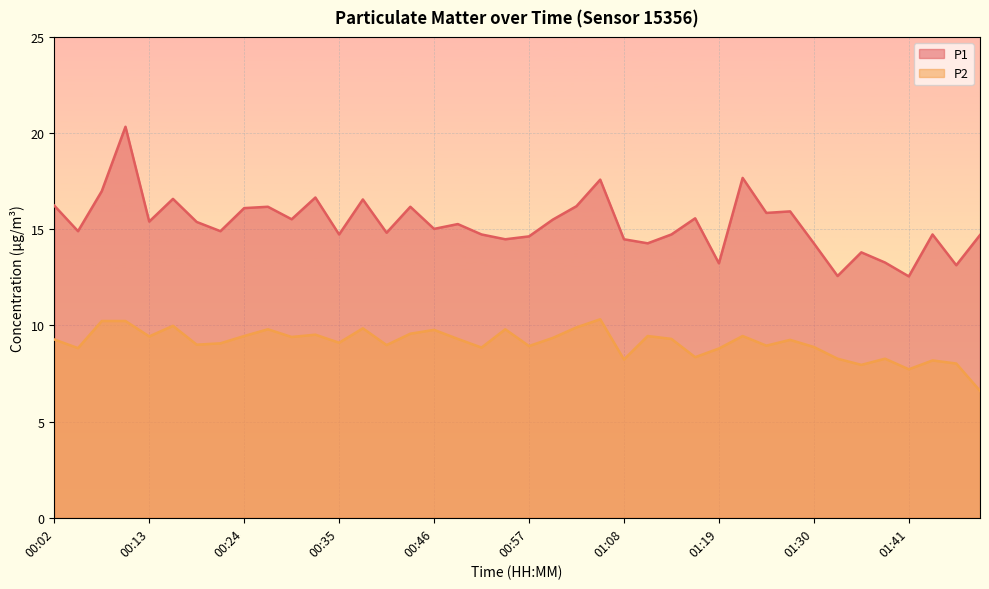

True or false: P1 has a value of 17.6 at 01:05.

True